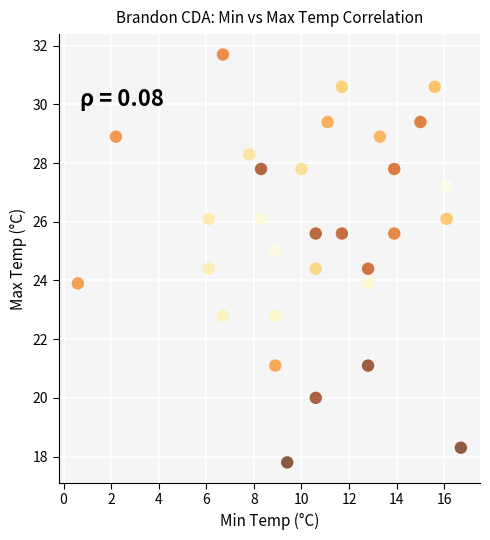

What is the range of Y values (max minus min)?

13.9